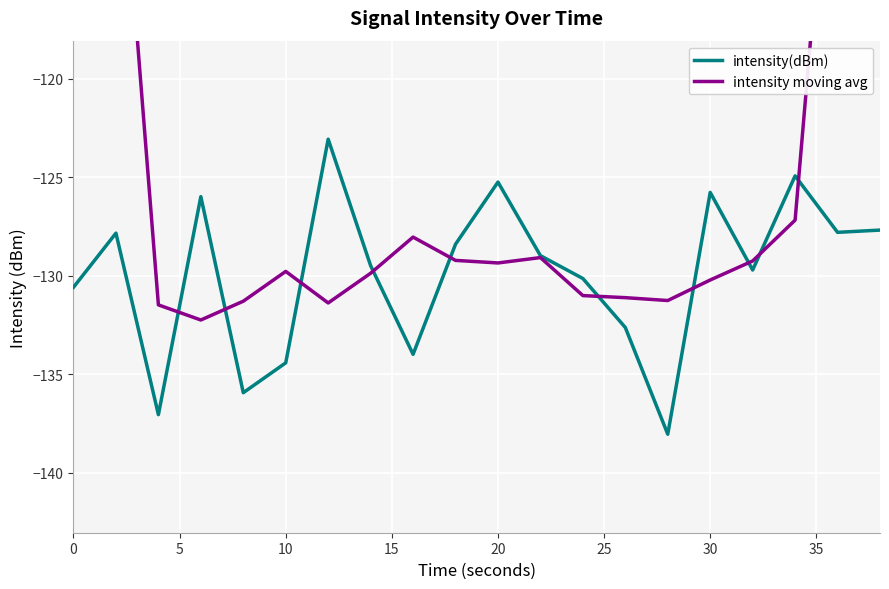

Reading left to right, list all the values displayed in this chart.

intensity(dBm): -130.6	-127.8	-137.1	-126.0	-135.9	-134.4	-123.1	-129.5	-134.0	-128.4	-125.2	-129.0	-130.1	-132.6	-138.0	-125.8	-129.7	-124.9	-127.8	-127.7
intensity moving avg: -79.1	-104.3	-131.5	-132.2	-131.3	-129.8	-131.4	-129.9	-128.0	-129.2	-129.4	-129.1	-131.0	-131.1	-131.3	-130.2	-129.3	-127.2	-102.0	-76.1